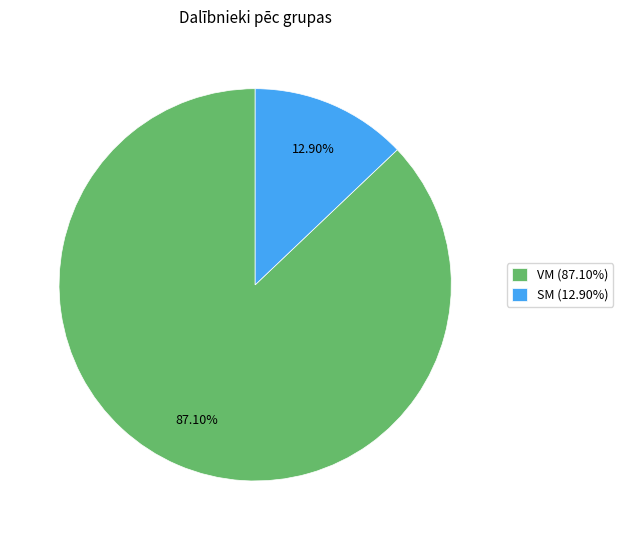

Does any single category account for the majority?

Yes